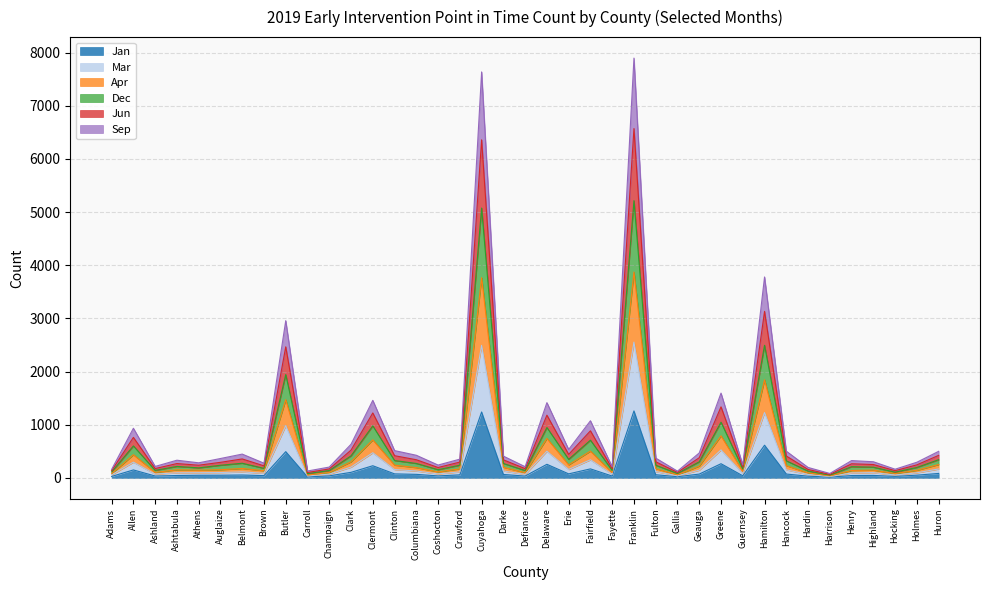

What is the label of the 34th point from the right?

Auglaize